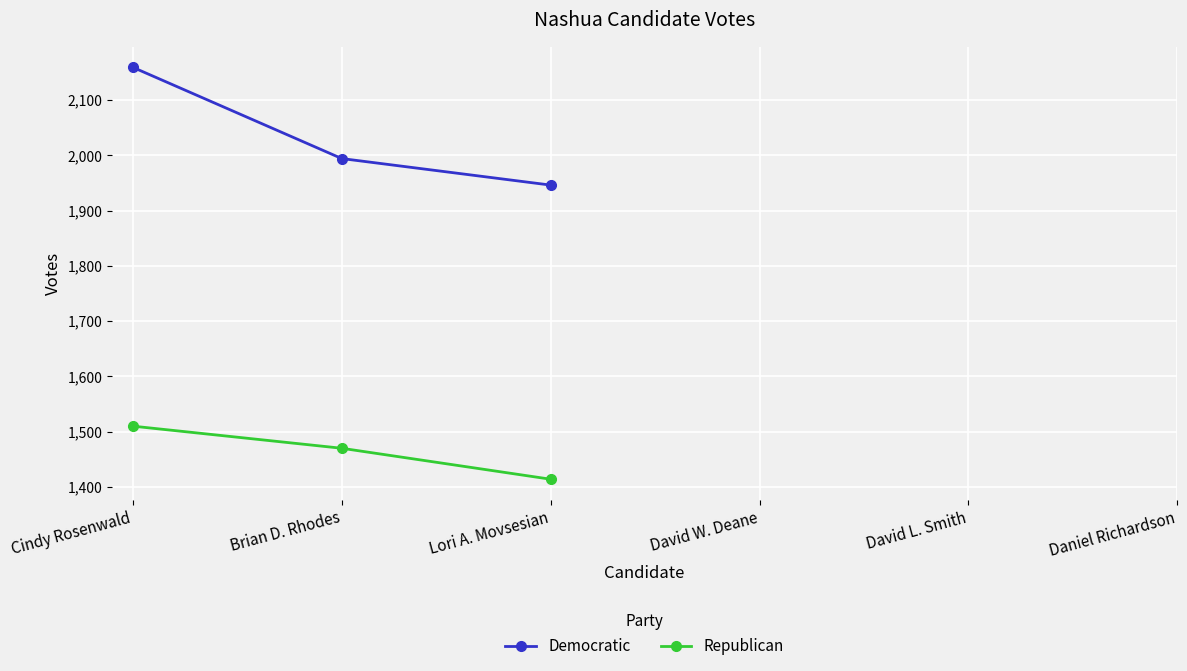

Reading right to left, extract all data points from this chart.

Democratic: 1946	1994	2159
Republican: 1414	1470	1510